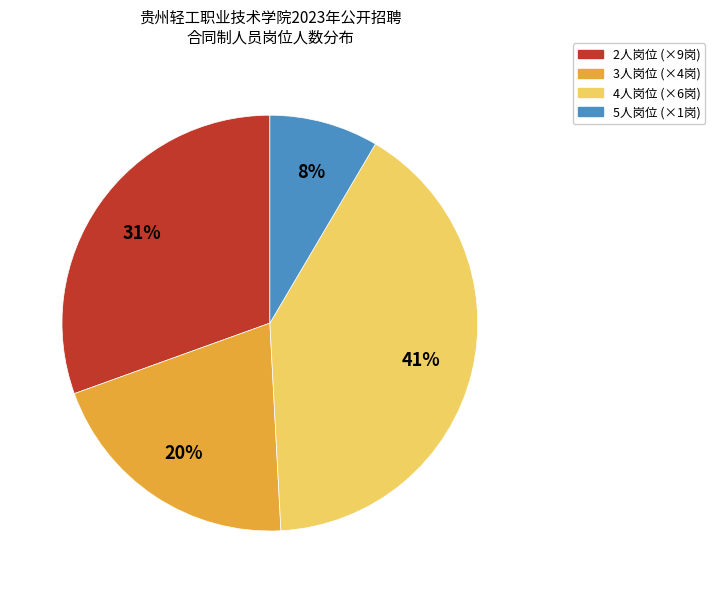

To the nearest percent, what is the average slice percentage?

25%